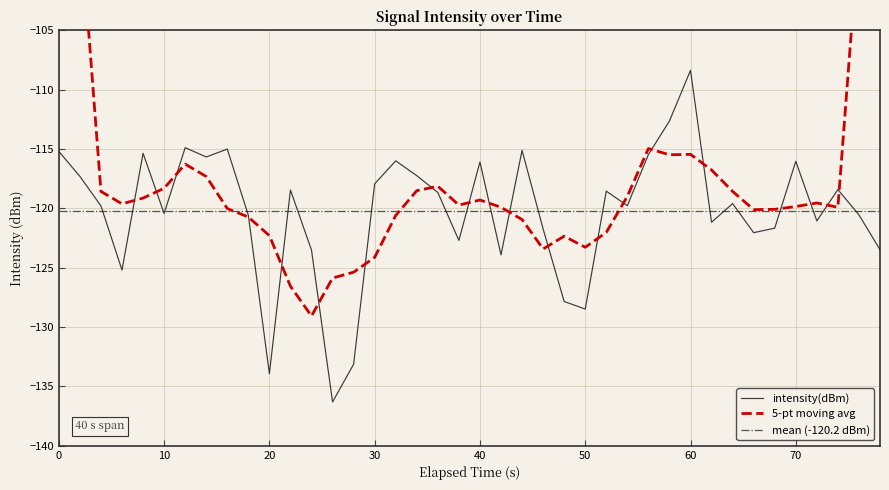

Reading left to right, what are all the values shown in this chart?

-115.2	-117.3	-119.8	-125.2	-115.4	-120.4	-114.9	-115.7	-115.0	-120.6	-133.9	-118.5	-123.5	-136.3	-133.1	-117.9	-116.0	-117.2	-118.7	-122.7	-116.1	-123.9	-115.1	-121.7	-127.8	-128.5	-118.5	-119.8	-115.5	-112.6	-108.4	-121.2	-119.6	-122.0	-121.7	-116.0	-121.1	-118.4	-120.5	-123.5